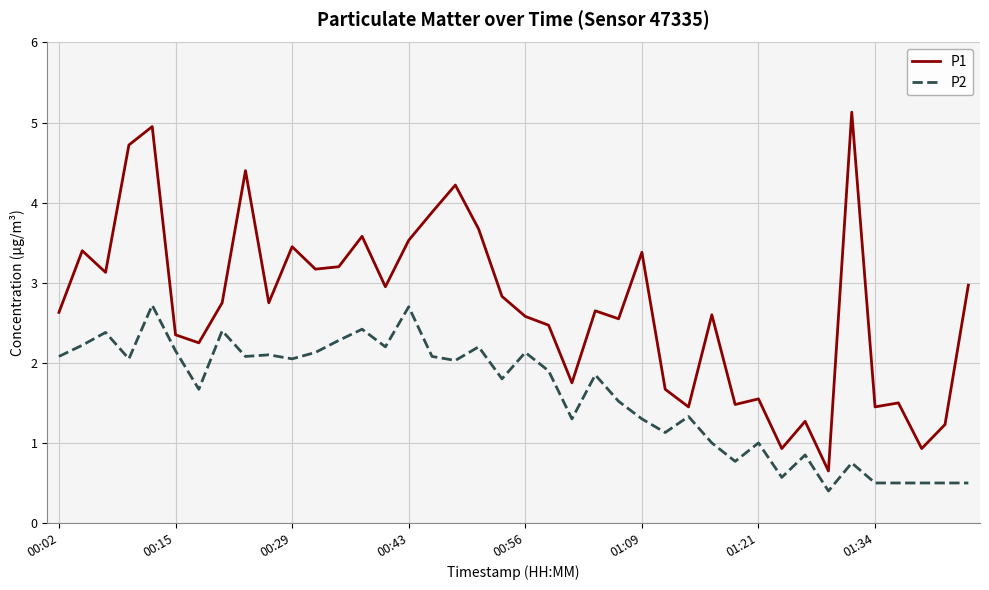

What is the lowest value of the P2 series?

0.4